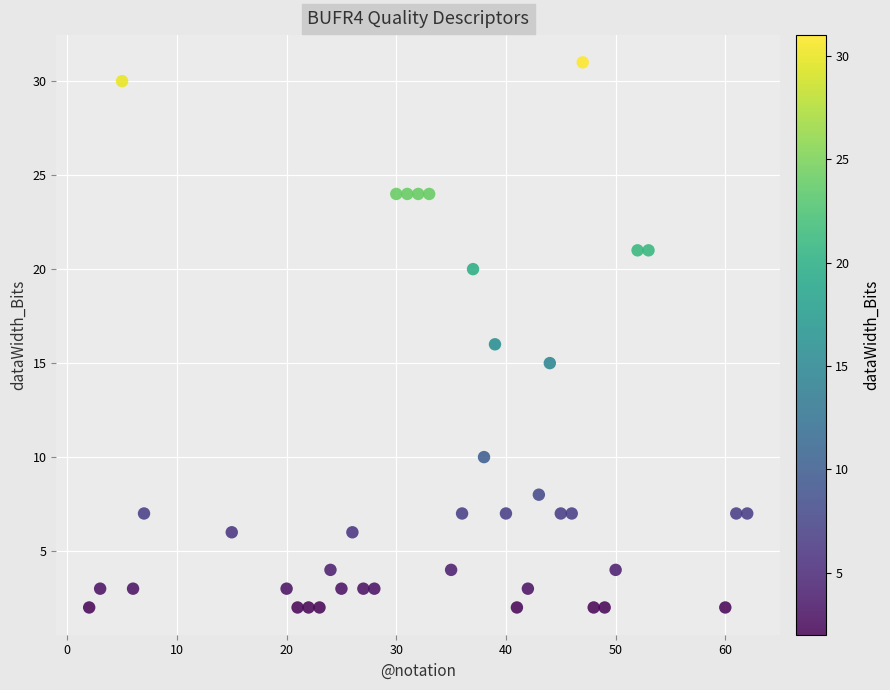

What is the range of X values (max minus min)?

60